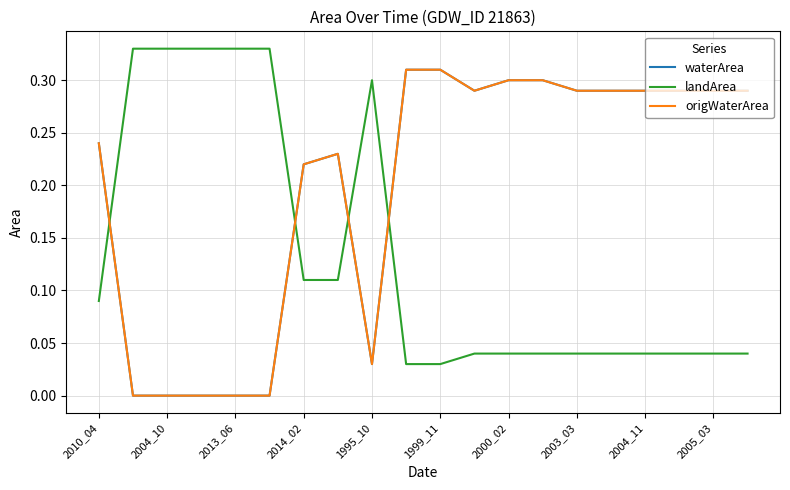

Which category has the lowest value across all series?

2004_10